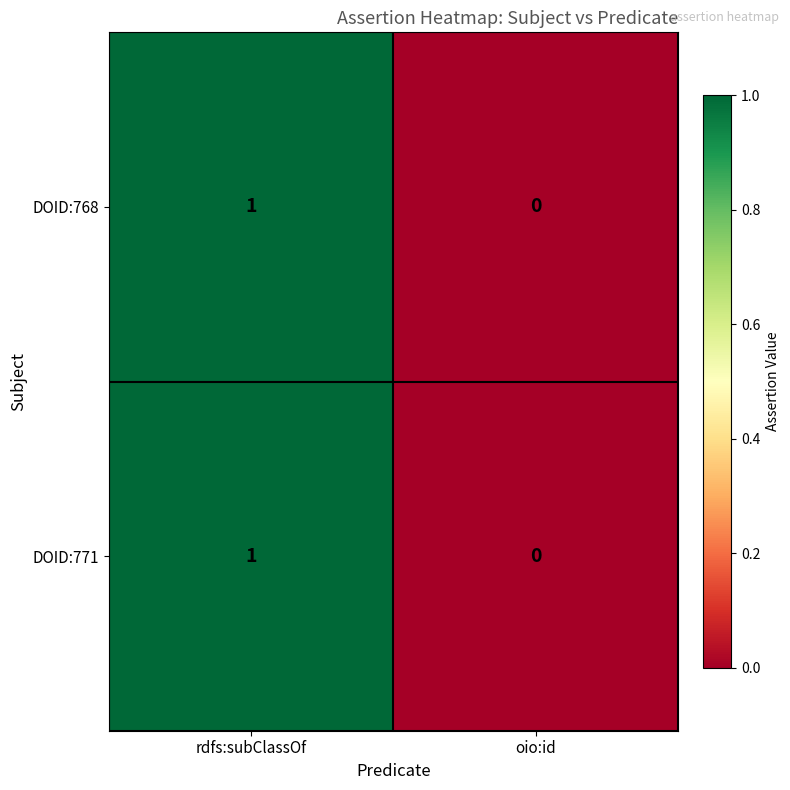

At which label is DOID:771 closest to 0?

oio:id